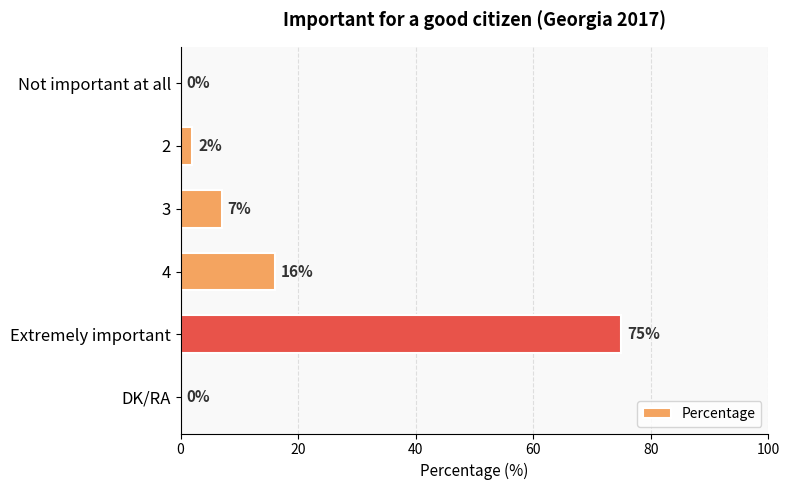

Reading top to bottom, transcribe all the data shown in this chart.

Not important at all=0	2=2	3=7	4=16	Extremely important=75	DK/RA=0